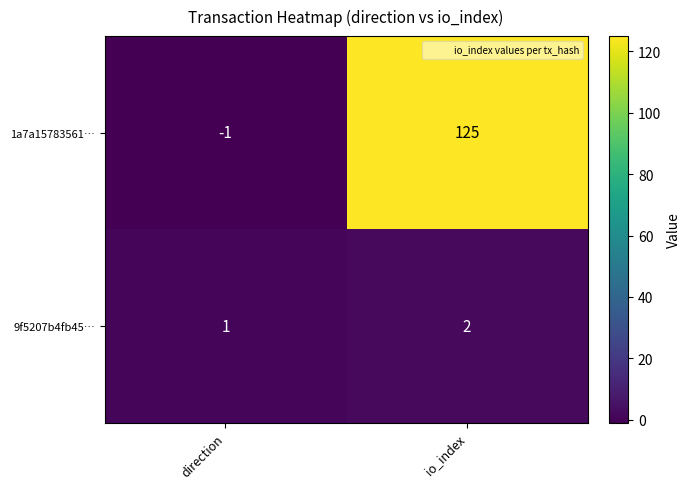

What is the difference between the maximum and minimum values in the 1a7a15783561… series?

126